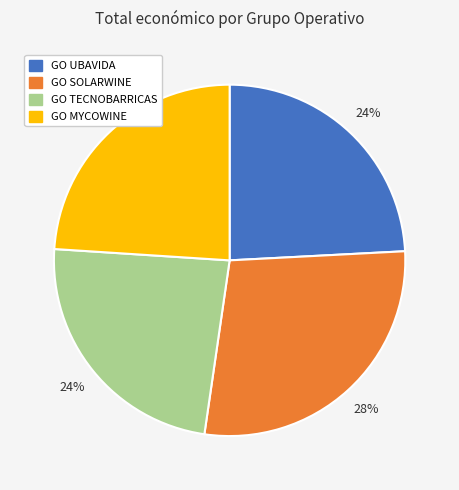

To the nearest percent, what is the combined percentage of GO TECNOBARRICAS and GO MYCOWINE?

48%